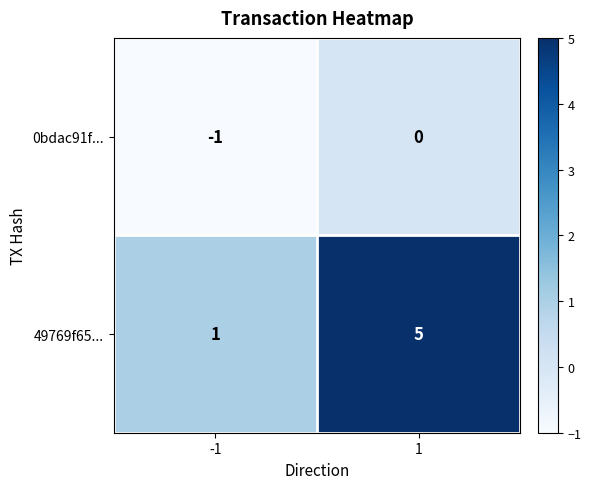

Rank the categories by 49769f65... value from highest to lowest.

1, -1